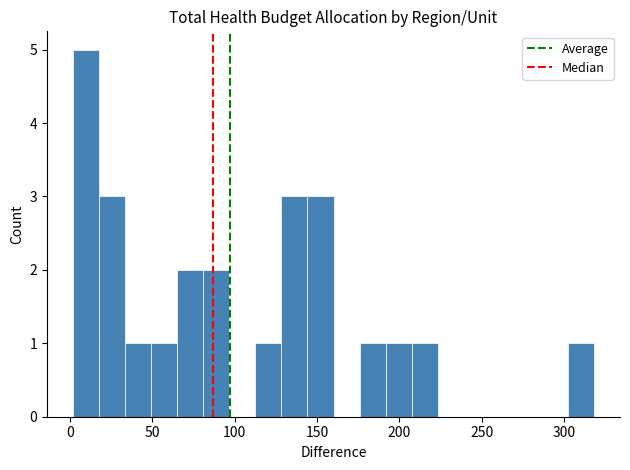

Around what value on the x-axis is the tallest bar? Give the approximate position of its centre, as read against the axis.

10